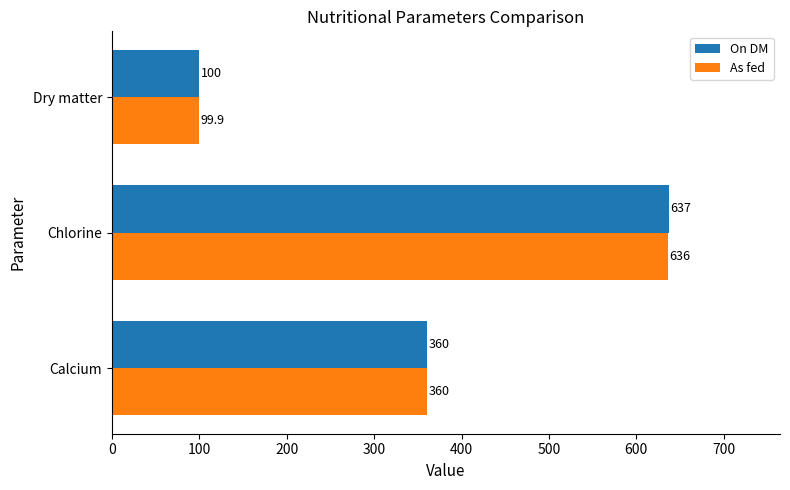

True or false: As fed has a value of 99.9 at Dry matter.

True